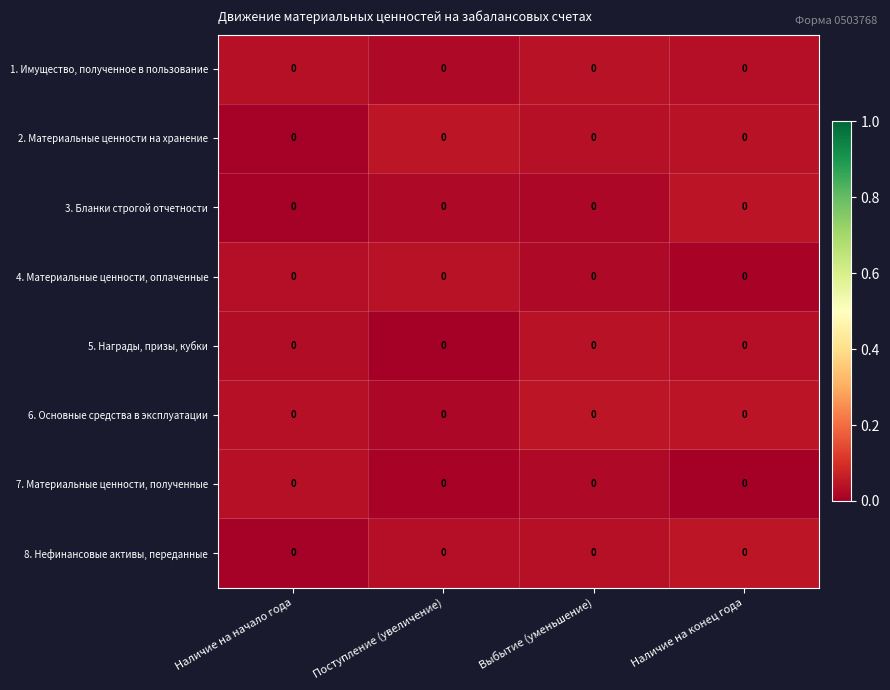

Reading left to right, what are all the values shown in this chart?

1. Имущество, полученное в пользование: Наличие на начало года=0.0	Поступление (увеличение)=0.0	Выбытие (уменьшение)=0.0	Наличие на конец года=0.0
2. Материальные ценности на хранение: Наличие на начало года=0.0	Поступление (увеличение)=0.0	Выбытие (уменьшение)=0.0	Наличие на конец года=0.0
3. Бланки строгой отчетности: Наличие на начало года=0.0	Поступление (увеличение)=0.0	Выбытие (уменьшение)=0.0	Наличие на конец года=0.0
4. Материальные ценности, оплаченные: Наличие на начало года=0.0	Поступление (увеличение)=0.0	Выбытие (уменьшение)=0.0	Наличие на конец года=0.0
5. Награды, призы, кубки: Наличие на начало года=0.0	Поступление (увеличение)=0.0	Выбытие (уменьшение)=0.0	Наличие на конец года=0.0
6. Основные средства в эксплуатации: Наличие на начало года=0.0	Поступление (увеличение)=0.0	Выбытие (уменьшение)=0.0	Наличие на конец года=0.0
7. Материальные ценности, полученные: Наличие на начало года=0.0	Поступление (увеличение)=0.0	Выбытие (уменьшение)=0.0	Наличие на конец года=0.0
8. Нефинансовые активы, переданные: Наличие на начало года=0.0	Поступление (увеличение)=0.0	Выбытие (уменьшение)=0.0	Наличие на конец года=0.0